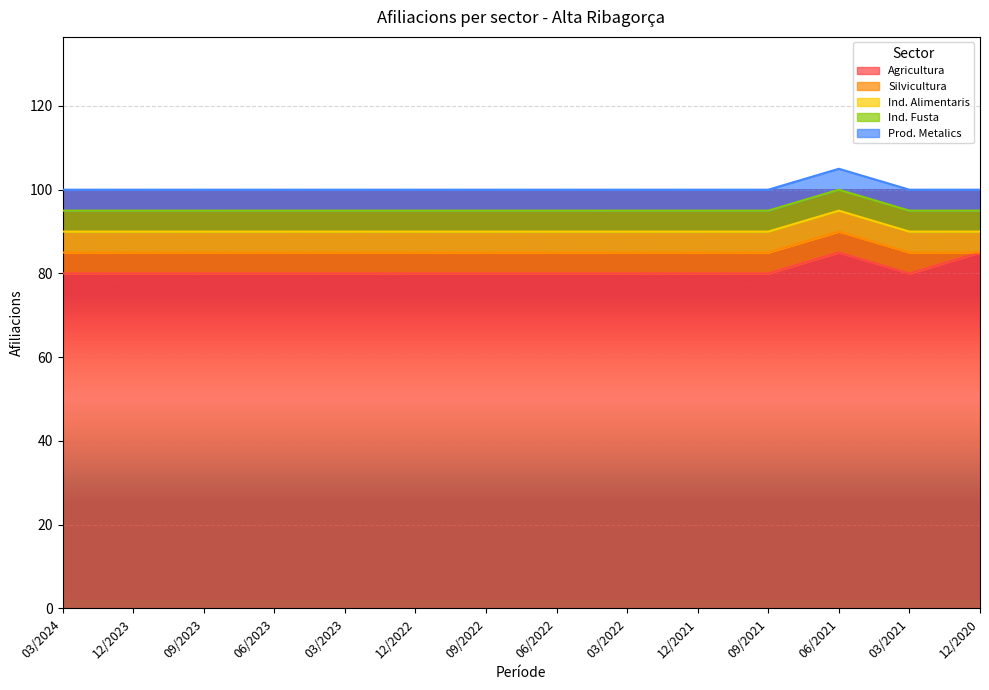

What are all the series names shown in the legend?

Agricultura, Silvicultura, Ind. Alimentaris, Ind. Fusta, Prod. Metalics